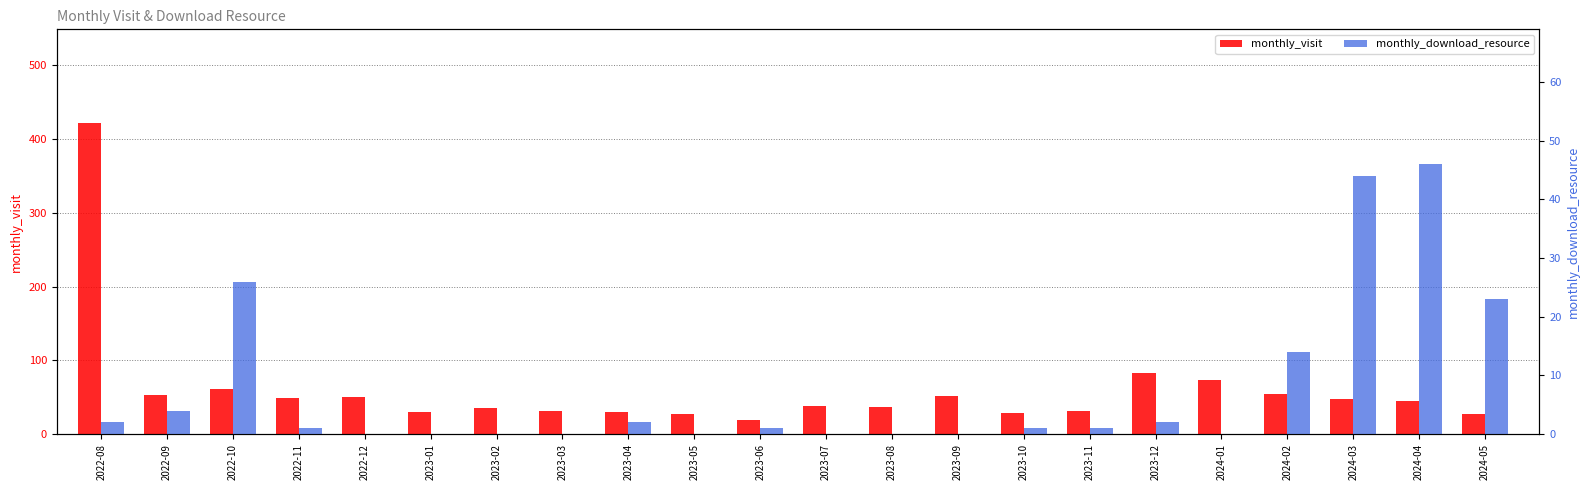

How many bars are there in each group?

2